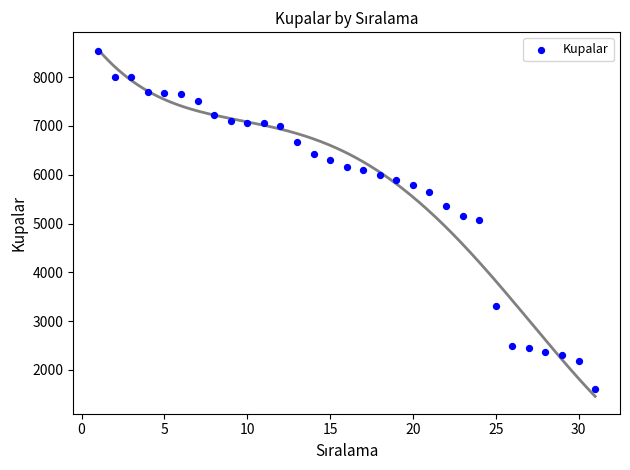

What is the range of Y values (max minus min)?

6927